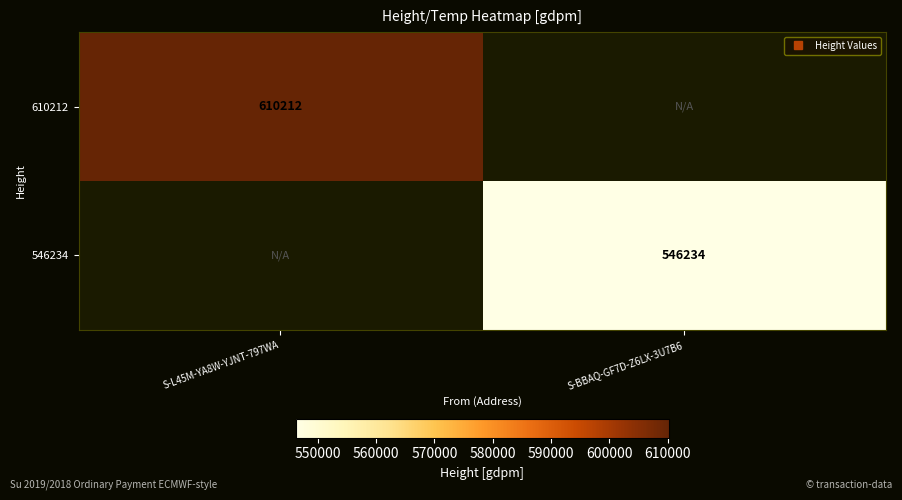

How many categories are shown in the chart?

2